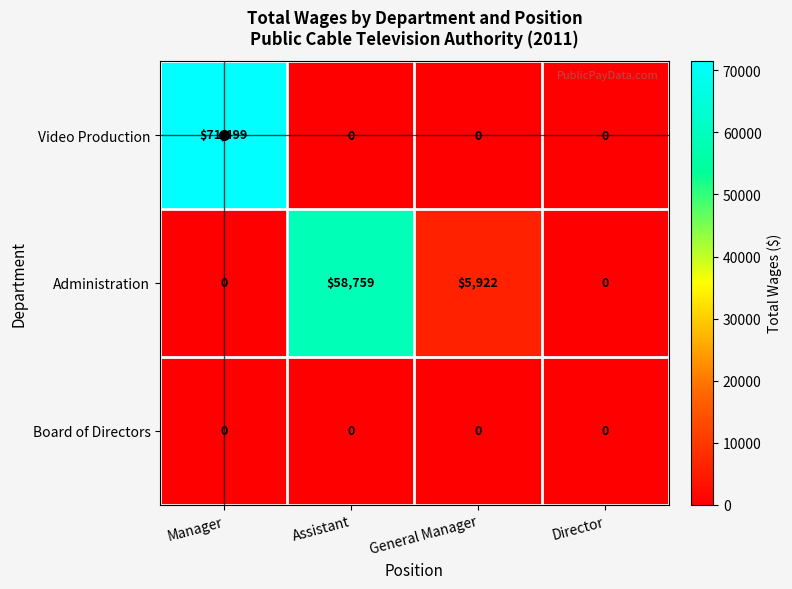

Rank the series by their maximum value, from highest to lowest.

Video Production, Administration, Board of Directors